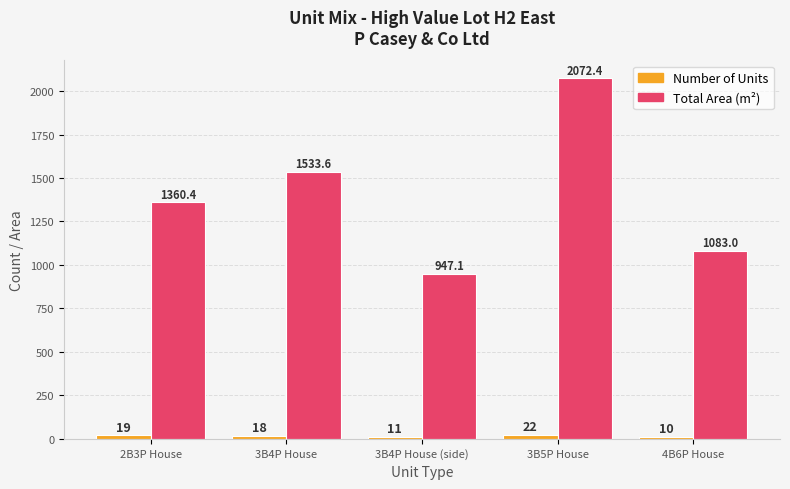

What is the label of the 2nd bar from the right?

3B5P House